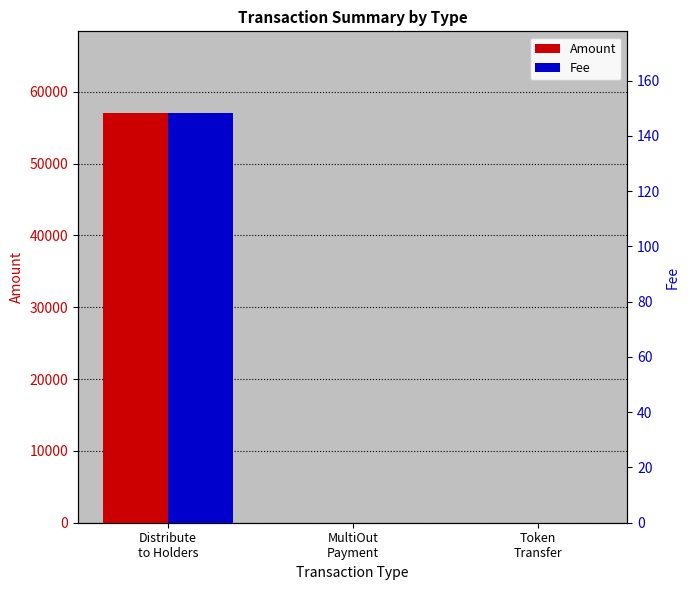

Rank the series at Token
Transfer from lowest to highest value.

Amount, Fee